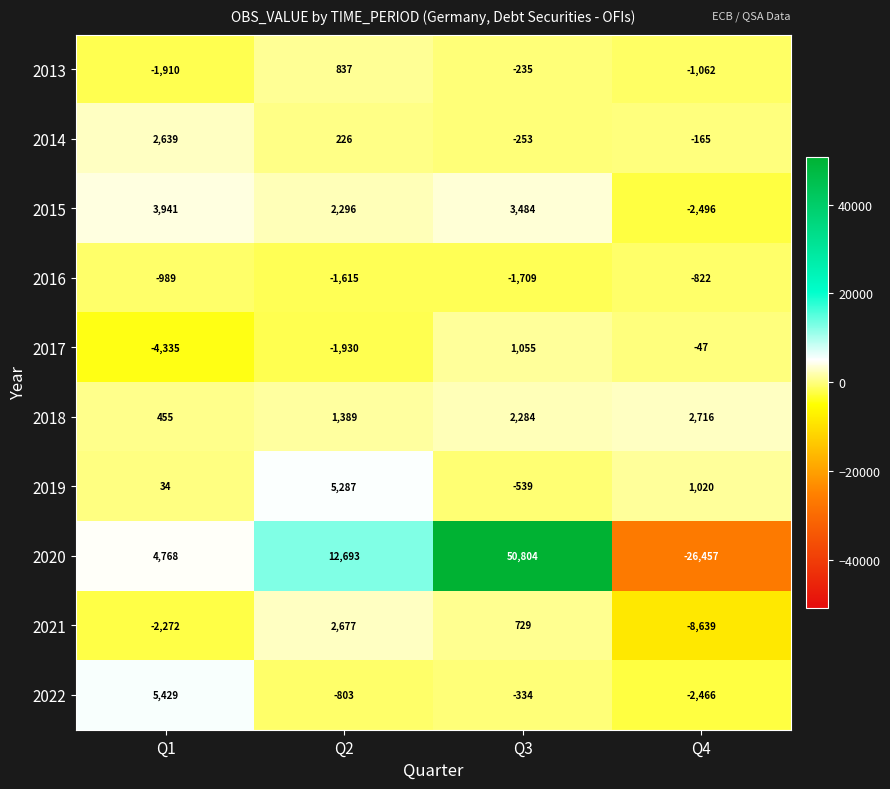

How many values in 2020 are above zero?

3